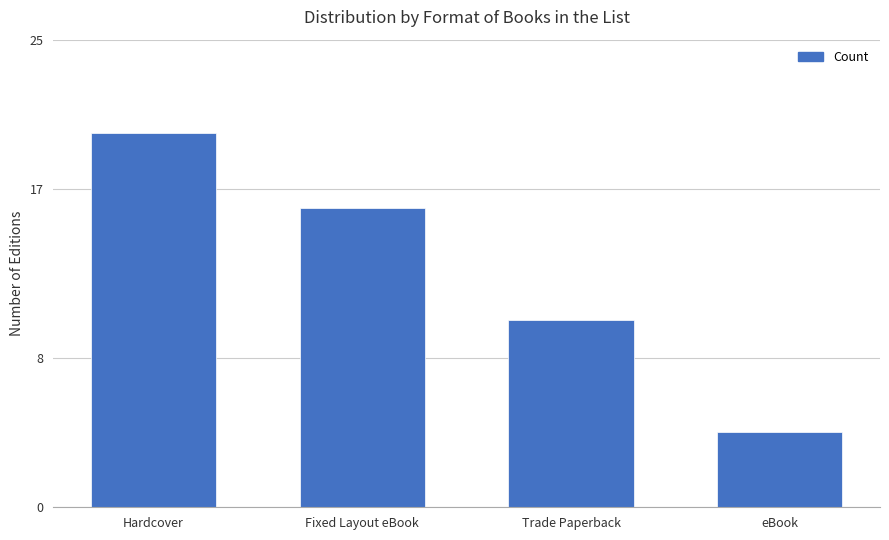

What is the change in value from Hardcover to eBook?

-16